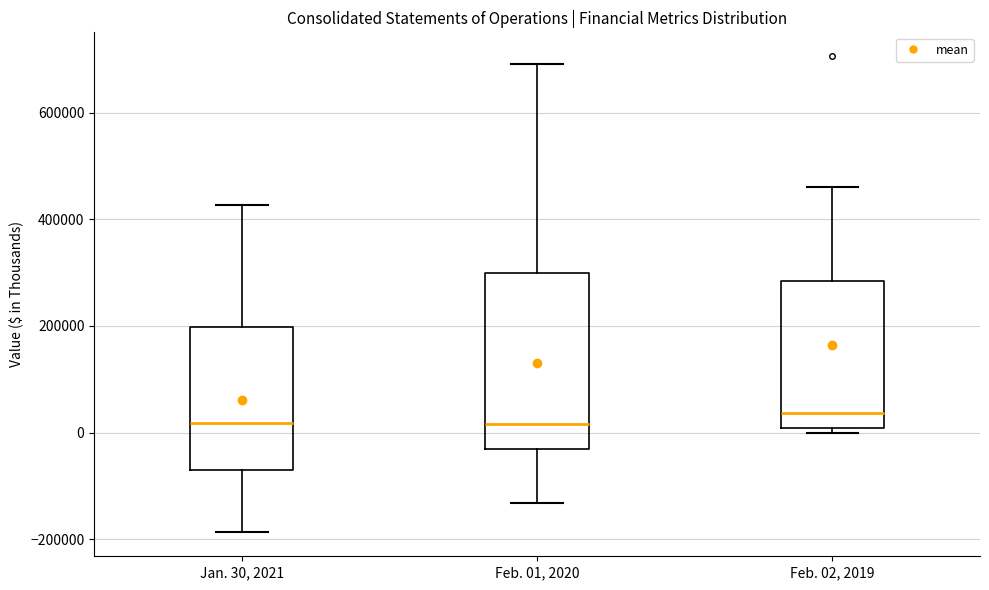

Reading left to right, transcribe this box plot: for each box, give where its median line is, the range the box spans, and where its two whiskers end, as read against the y-axis. The values are not printed on the chart, so give them approximately, as read against the axis.

Jan. 30, 2021: median 20000, box -80000 to 200000, whiskers -180000 to 420000
Feb. 01, 2020: median 20000, box -40000 to 300000, whiskers -140000 to 700000
Feb. 02, 2019: median 40000, box 0 to 280000, whiskers 0 (just below the box's lower edge) to 460000